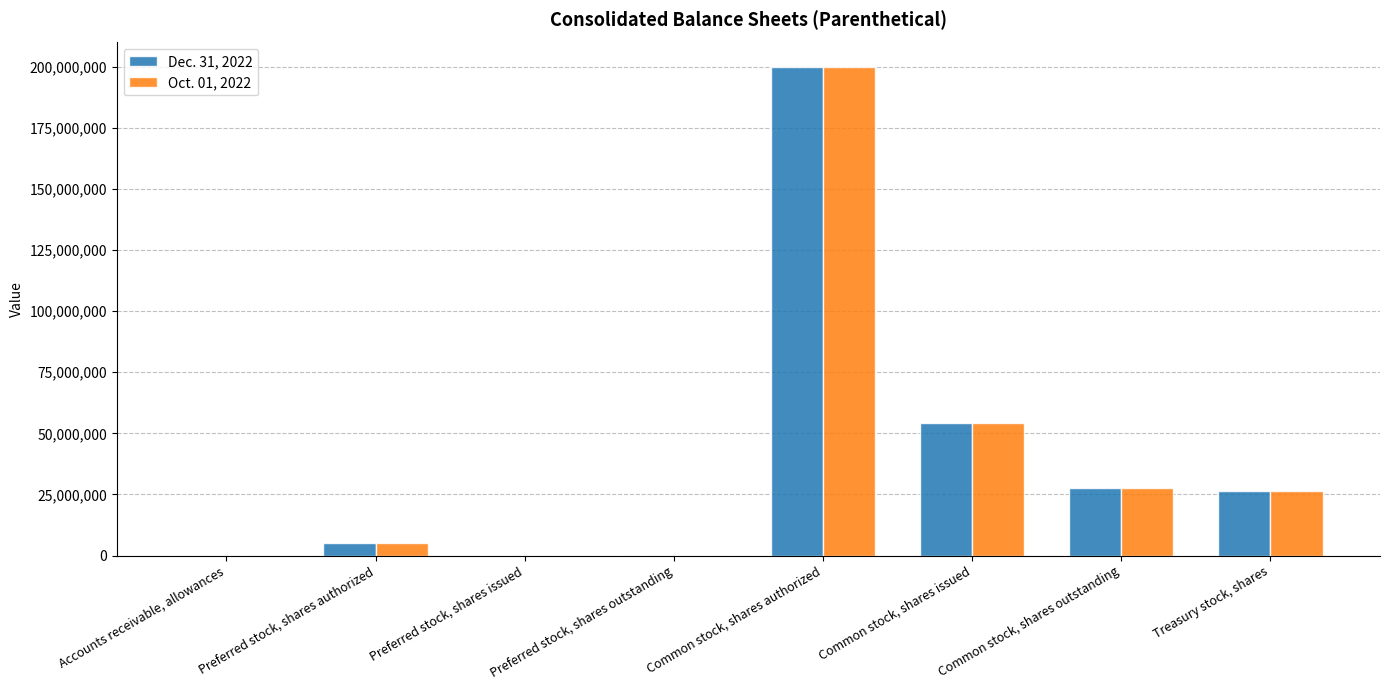

Which series changed the most between Preferred stock, shares authorized and Treasury stock, shares?

Dec. 31, 2022